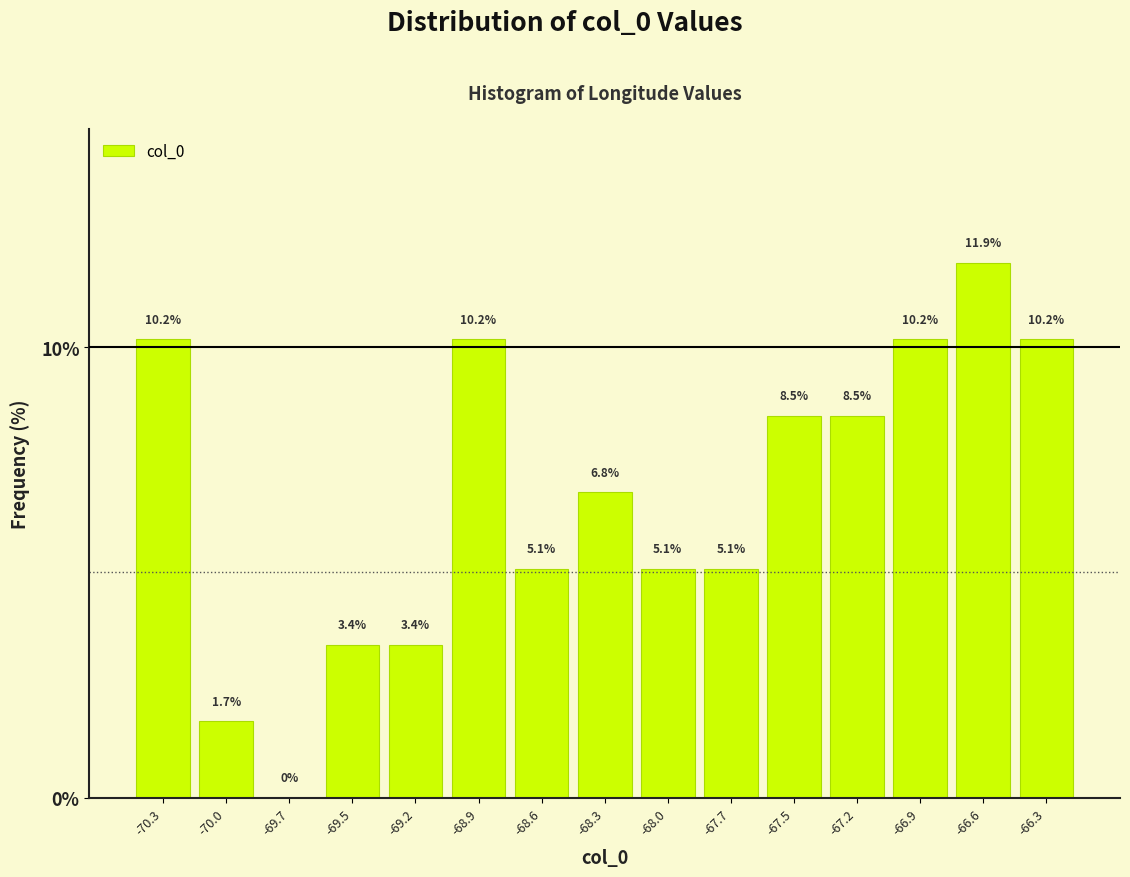

Reading left to right, what are all the values shown in this chart?

-70.3=10.2	-70.0=1.7	-69.7=0.0	-69.5=3.4	-69.2=3.4	-68.9=10.2	-68.6=5.1	-68.3=6.8	-68.0=5.1	-67.7=5.1	-67.5=8.5	-67.2=8.5	-66.9=10.2	-66.6=11.9	-66.3=10.2